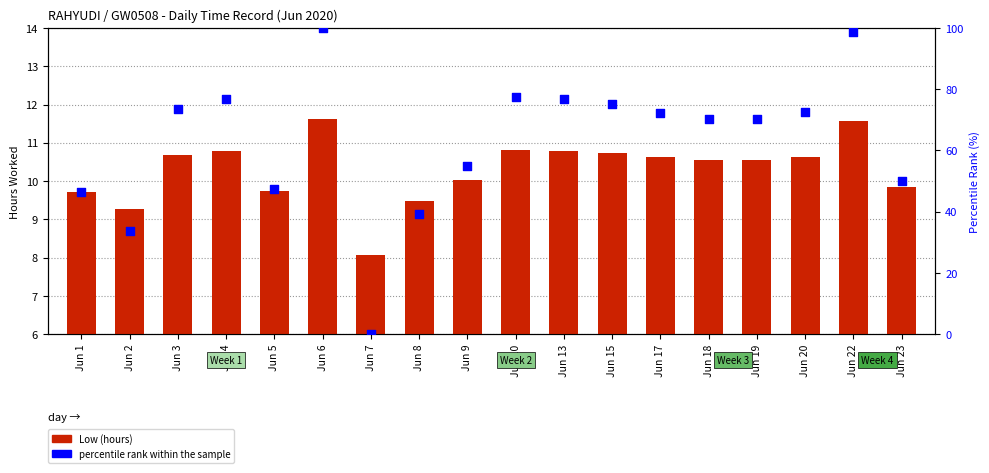

Which series has the largest total across all categories?

percentile rank within the sample